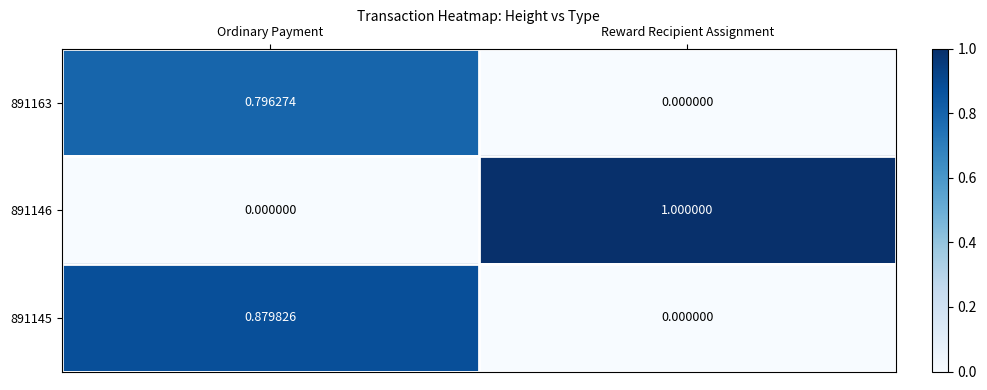

At which label does 891145 reach its minimum?

Reward Recipient Assignment